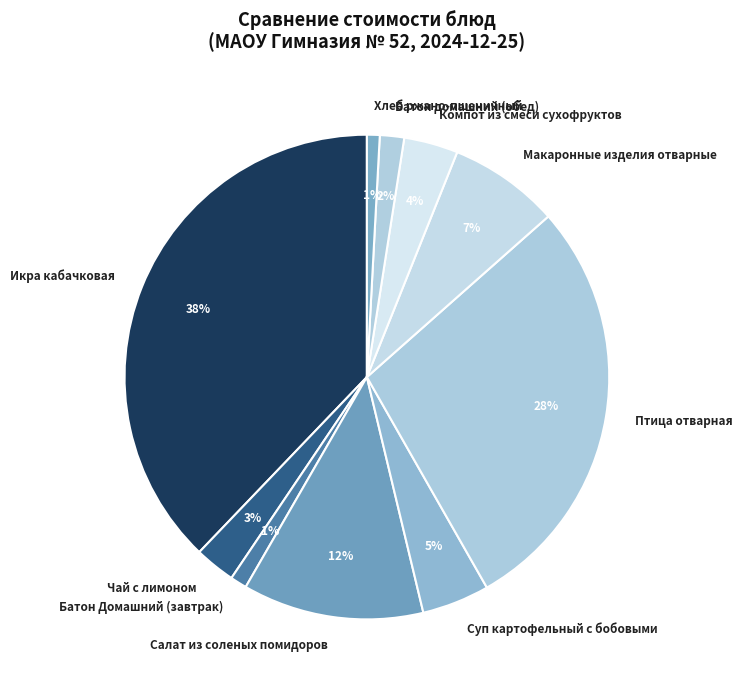

What percentage is the Макаронные изделия отварные slice, to the nearest percent?

7%